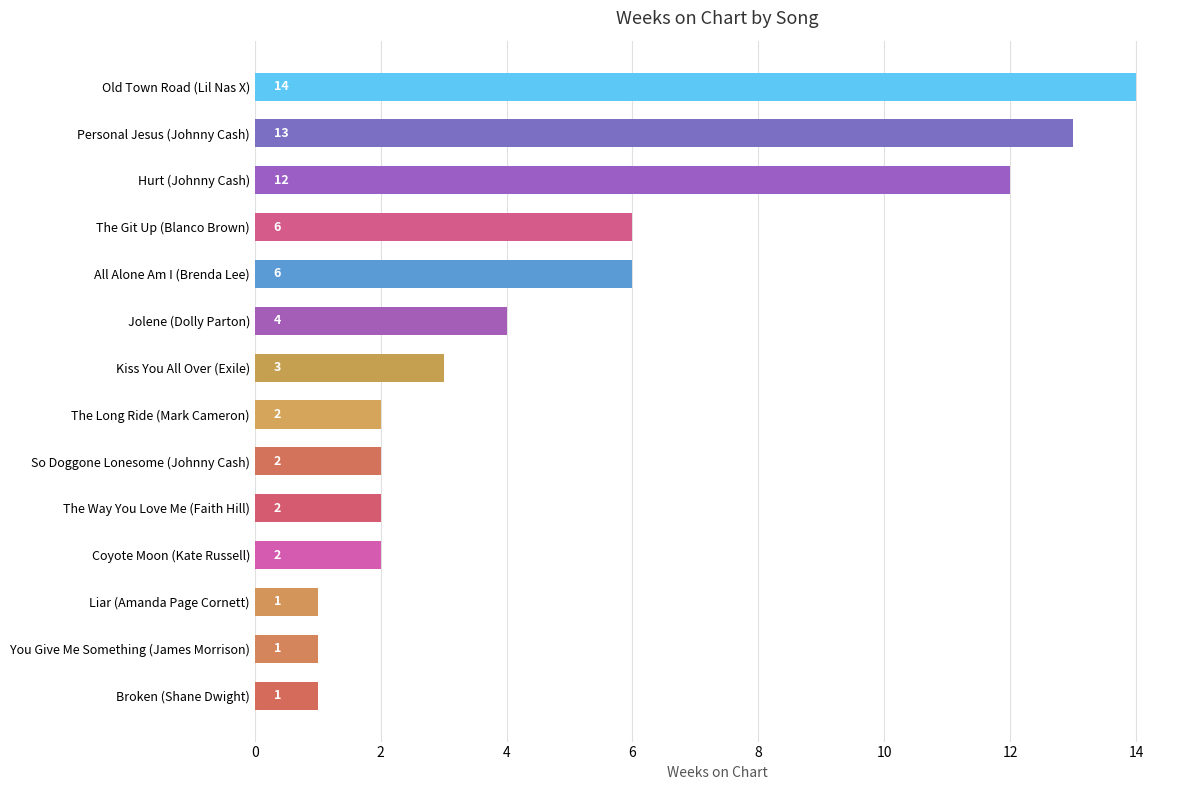

True or false: the data shows 0 at Liar (Amanda Page Cornett).

False